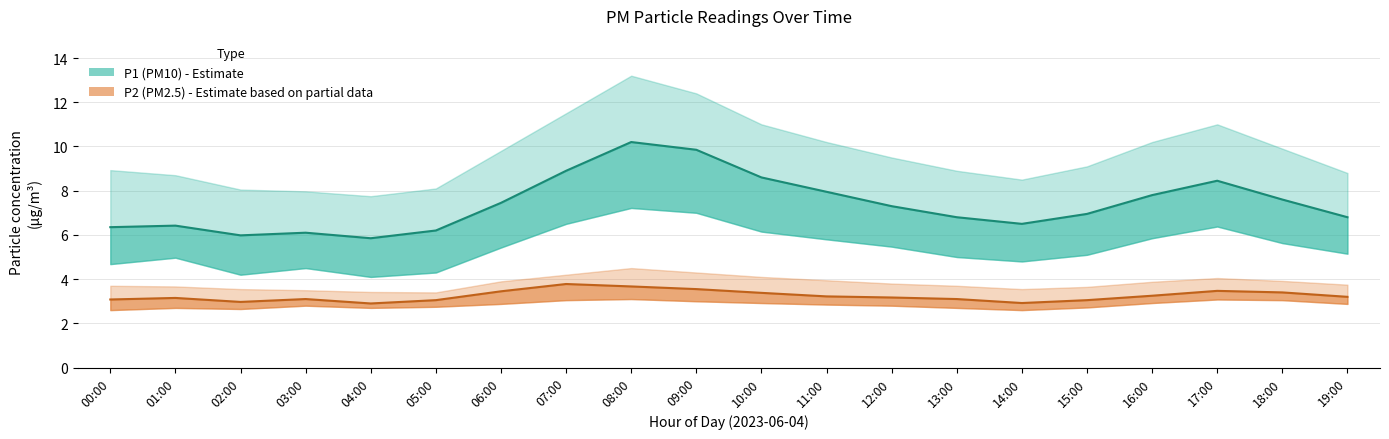

True or false: P2 (PM2.5) and P1 (PM10) intersect in this chart.

False